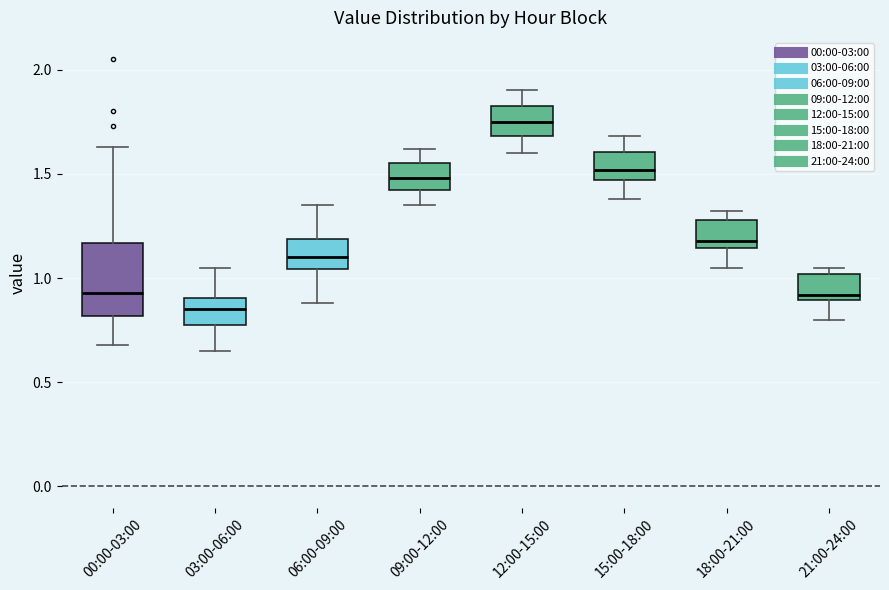

Reading left to right, read every box against the y-axis: the position of its median line, the range the box covers, and the ends of its whiskers. The values are not printed on the chart, so give them approximately, as read against the axis.

00:00-03:00: median 0.95, box 0.80 to 1.15, whiskers 0.70 to 1.65
03:00-06:00: median 0.85, box 0.75 to 0.90, whiskers 0.65 to 1.05
06:00-09:00: median 1.10, box 1.05 to 1.20, whiskers 0.90 to 1.35
09:00-12:00: median 1.50, box 1.40 to 1.55, whiskers 1.35 to 1.60
12:00-15:00: median 1.75, box 1.70 to 1.85, whiskers 1.60 to 1.90
15:00-18:00: median 1.50, box 1.45 to 1.60, whiskers 1.40 to 1.70
18:00-21:00: median 1.20, box 1.15 to 1.30, whiskers 1.05 to 1.30 (just above the box's upper edge)
21:00-24:00: median 0.90 (just above the box's lower edge), box 0.90 to 1.00, whiskers 0.80 to 1.05